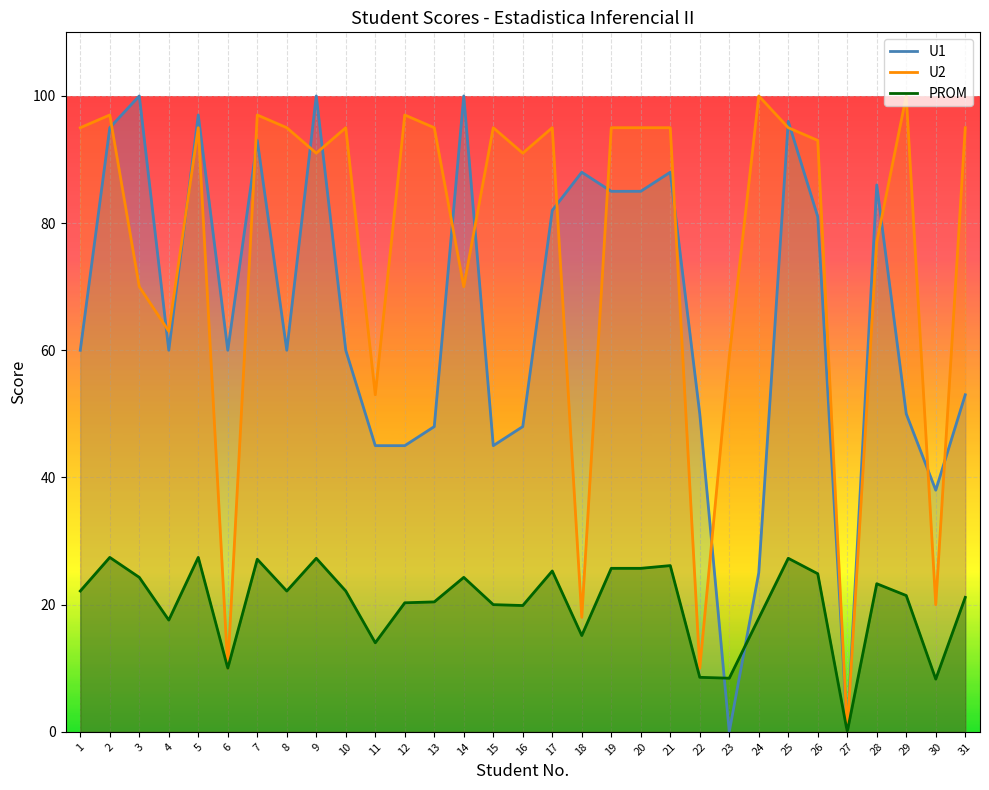

What is the difference between the PROM values at 25 and 28?

4.0